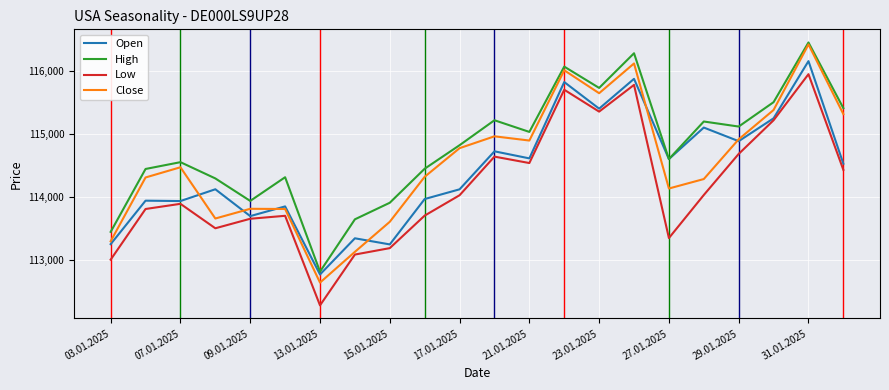

Which series has the largest total across all categories?

High